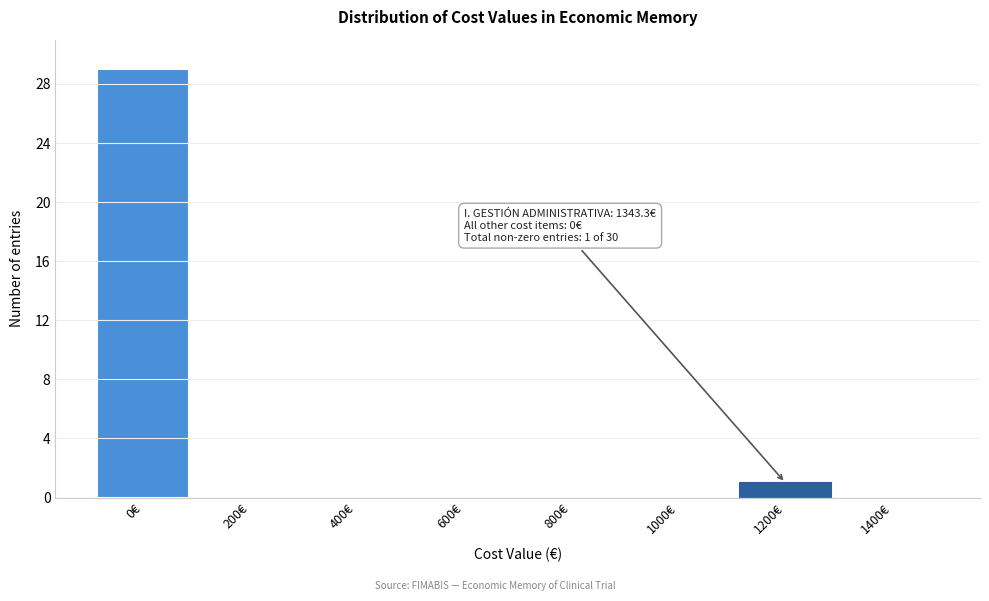

Reading right to left, extract all data points from this chart.

1400€=0	1200€=1	1000€=0	800€=0	600€=0	400€=0	200€=0	0€=29